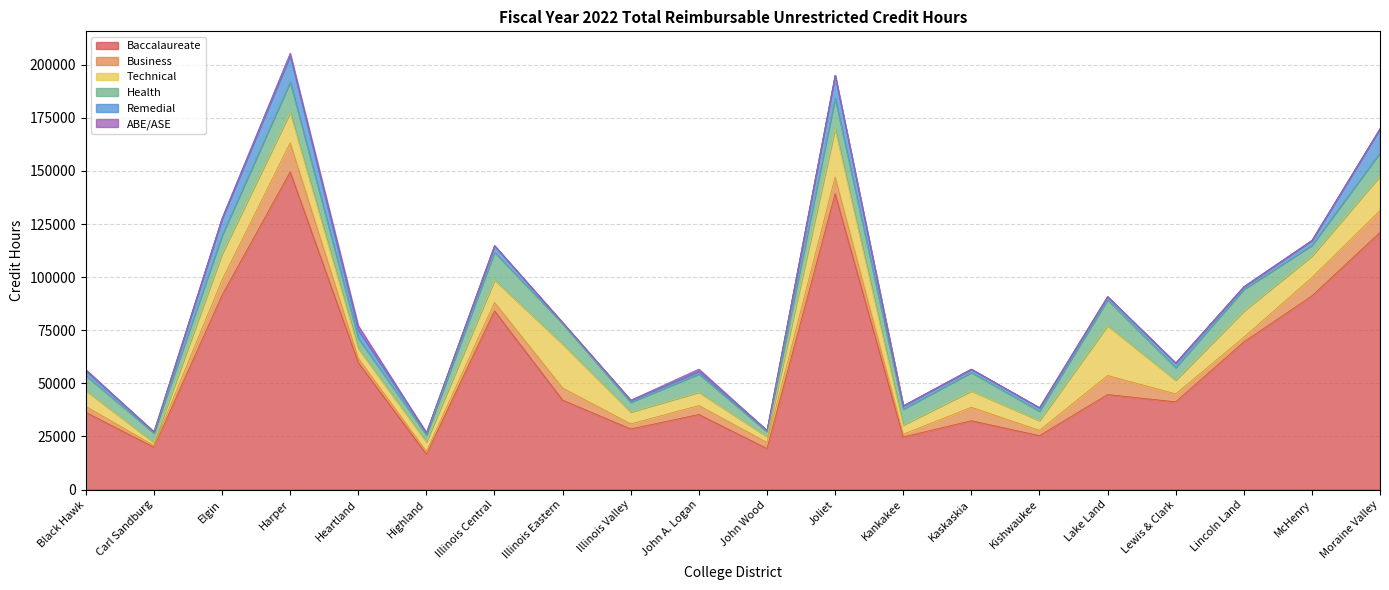

True or false: Baccalaureate has a value of 91497.5 at Elgin.

True